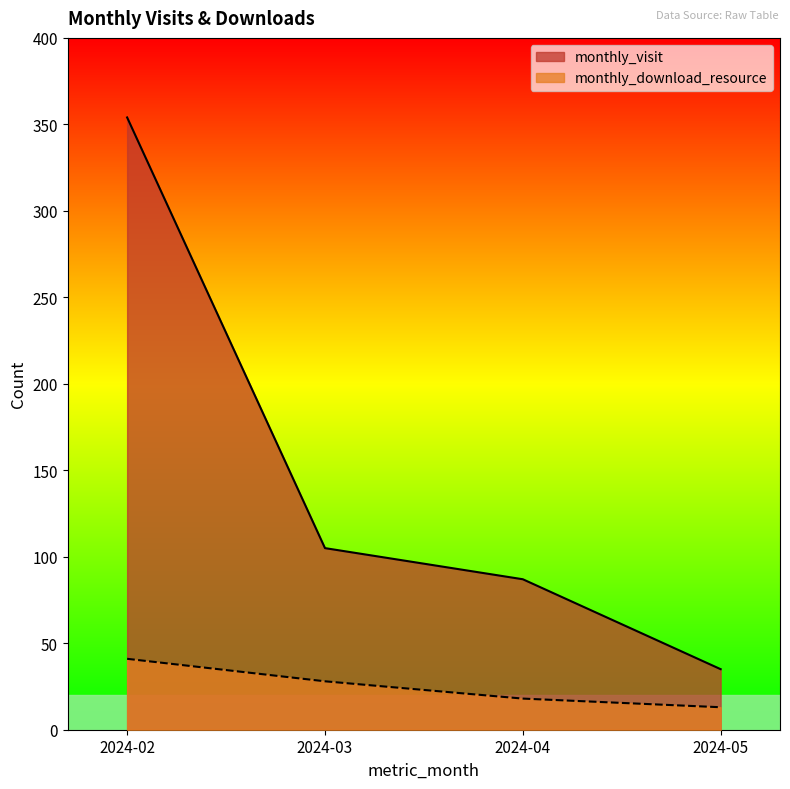

True or false: monthly_visit and monthly_download_resource cross at least once.

False